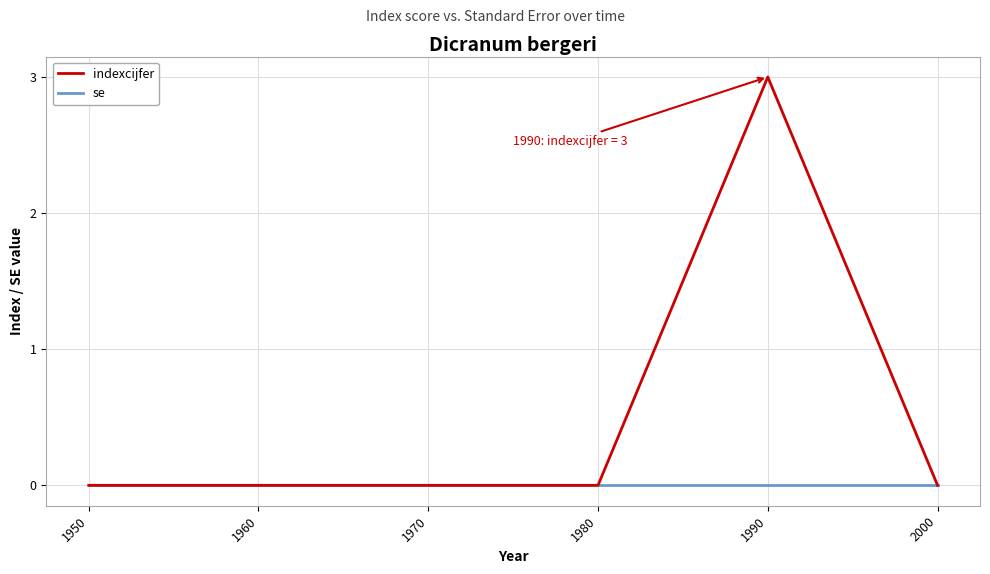

At which label does indexcijfer reach its peak?

1990